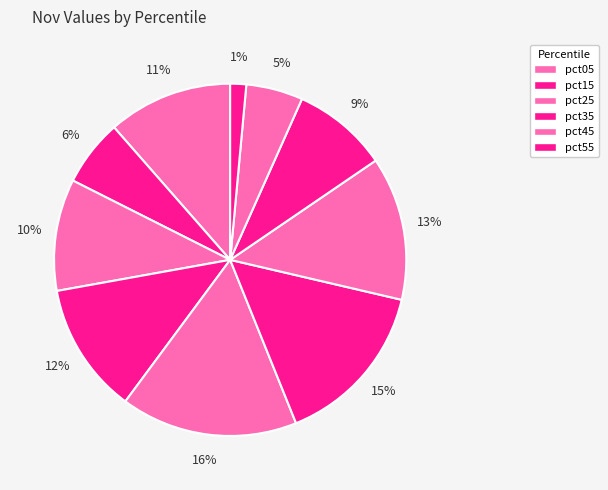

Count the number of slices in the pie.

10